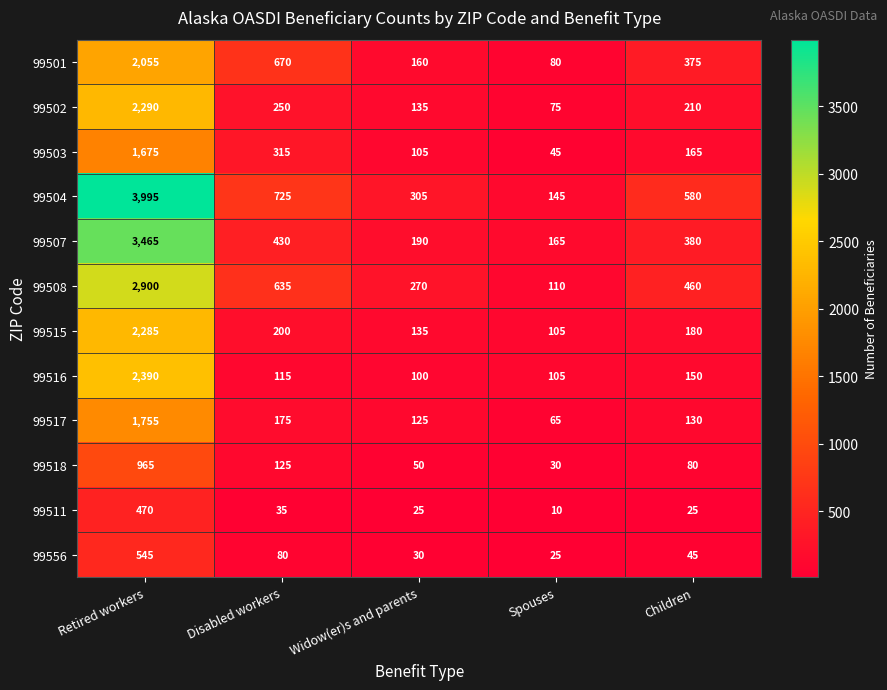

Is it true that 99501 equals 648 at Children?

False